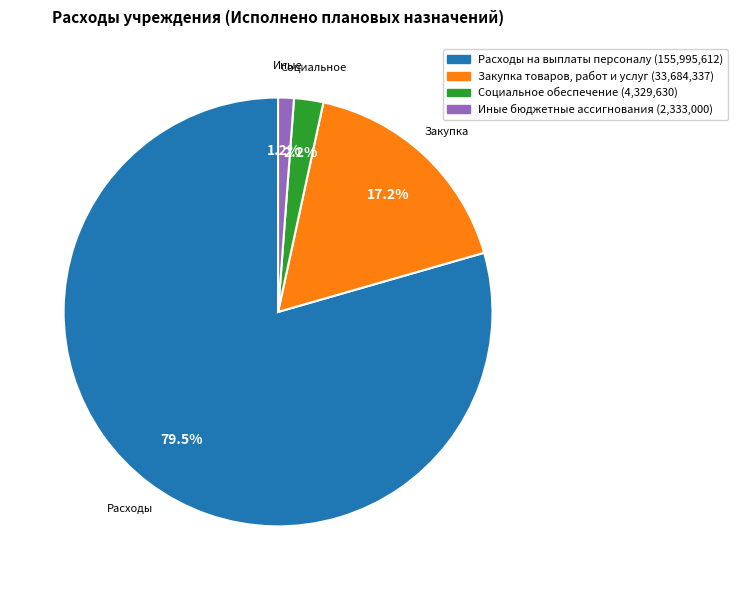

To the nearest percent, what is the combined percentage of Расходы на выплаты персоналу and Социальное обеспечение?

82%